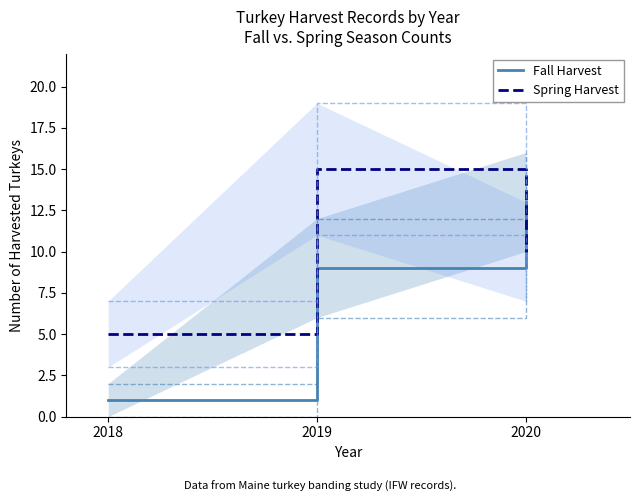

At which label does Fall Harvest first exceed 9?

2020